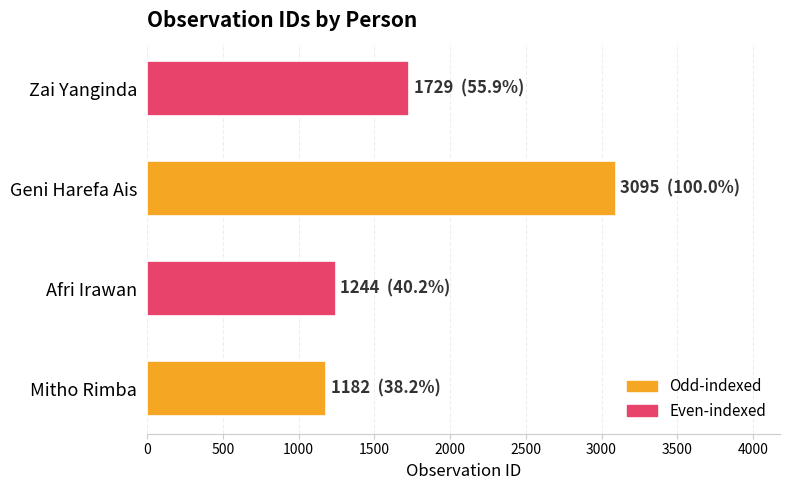

The value at Mitho Rimba is 1658. True or false?

False